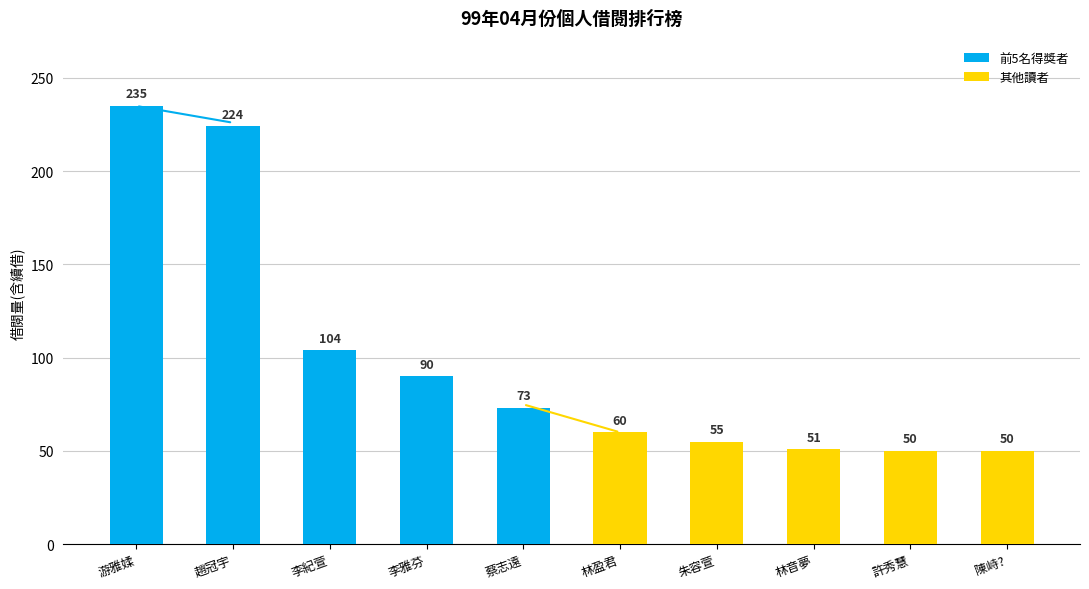

Count the number of data series in this chart.

2